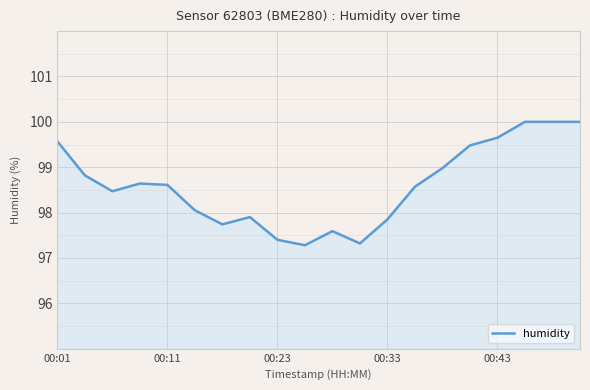

What is the greatest value displayed?

100.0